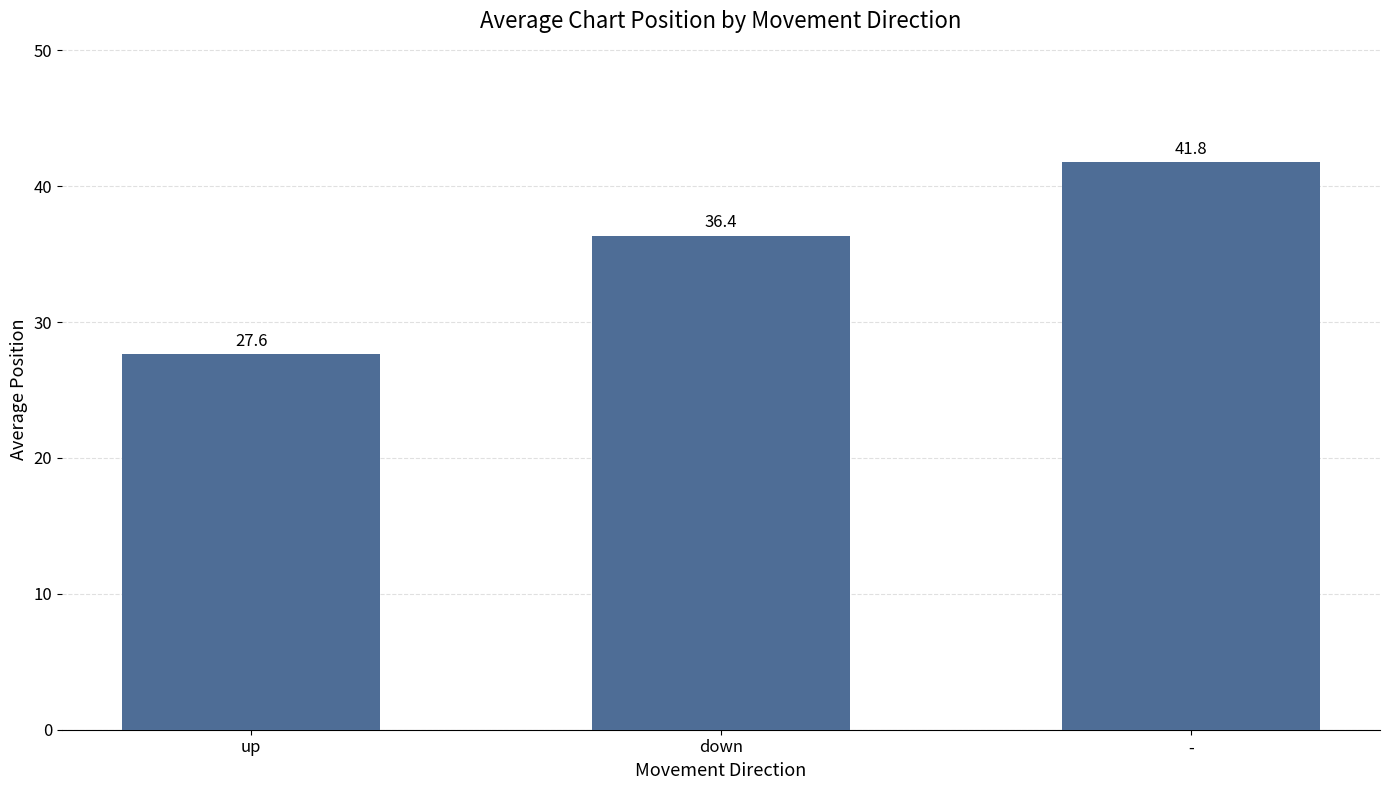

What position from the left is up?

1